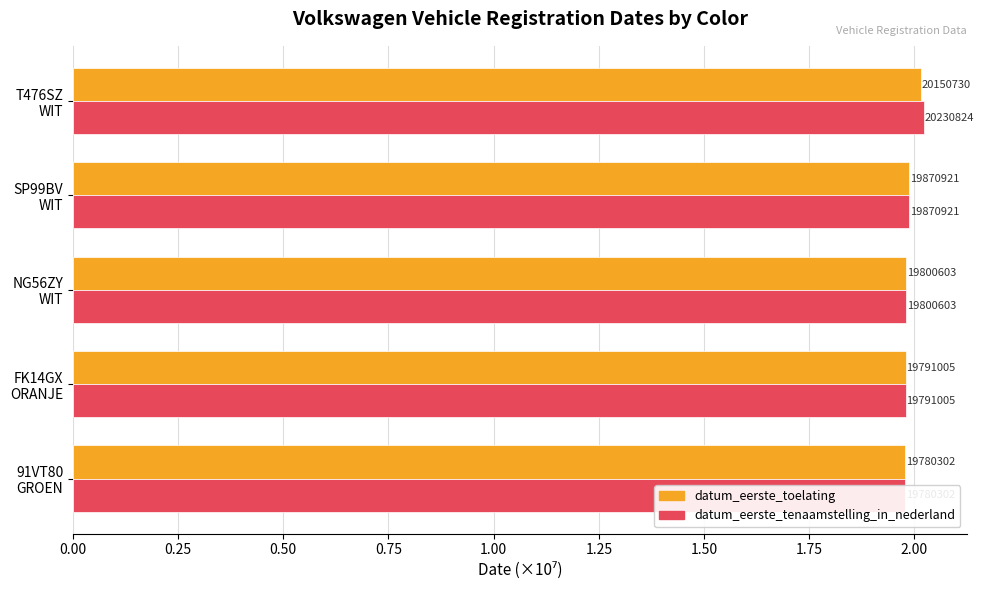

Rank the series by their maximum value, from lowest to highest.

datum_eerste_toelating, datum_eerste_tenaamstelling_in_nederland